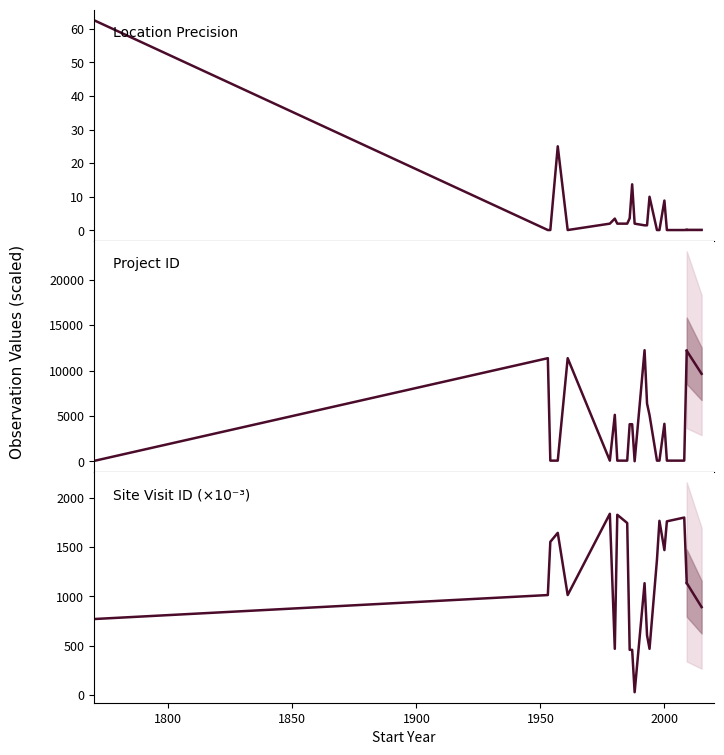

True or false: Site Visit ID (×10⁻³) and Location Precision cross at least once.

False